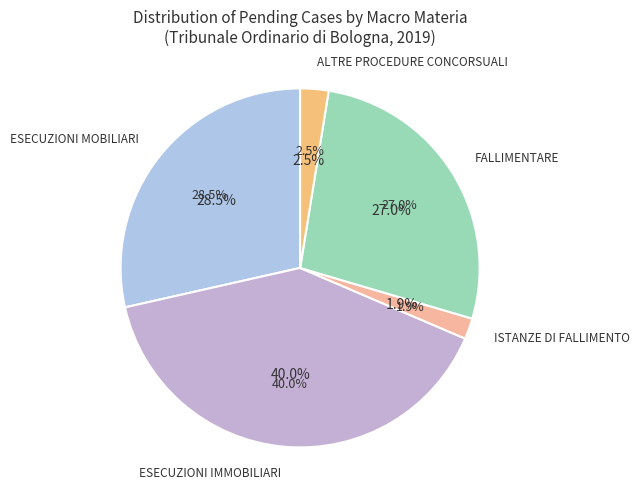

Which has a higher value, ISTANZE DI FALLIMENTO or ESECUZIONI IMMOBILIARI?

ESECUZIONI IMMOBILIARI